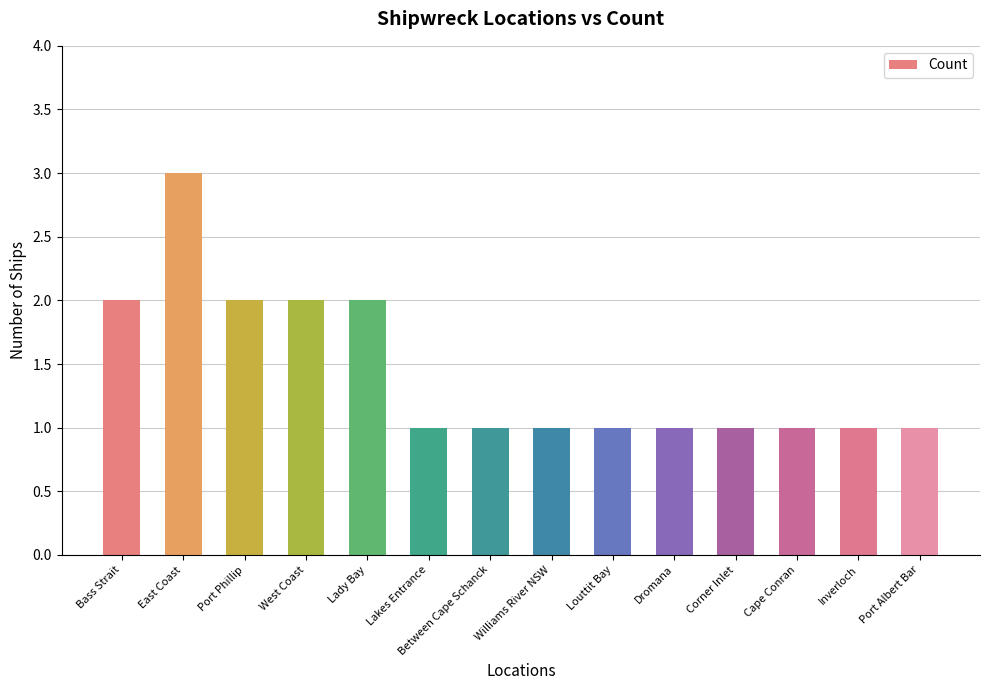

Reading left to right, transcribe all the data shown in this chart.

Bass Strait=2	East Coast=3	Port Phillip=2	West Coast=2	Lady Bay=2	Lakes Entrance=1	Between Cape Schanck=1	Williams River NSW=1	Louttit Bay=1	Dromana=1	Corner Inlet=1	Cape Conran=1	Inverloch=1	Port Albert Bar=1